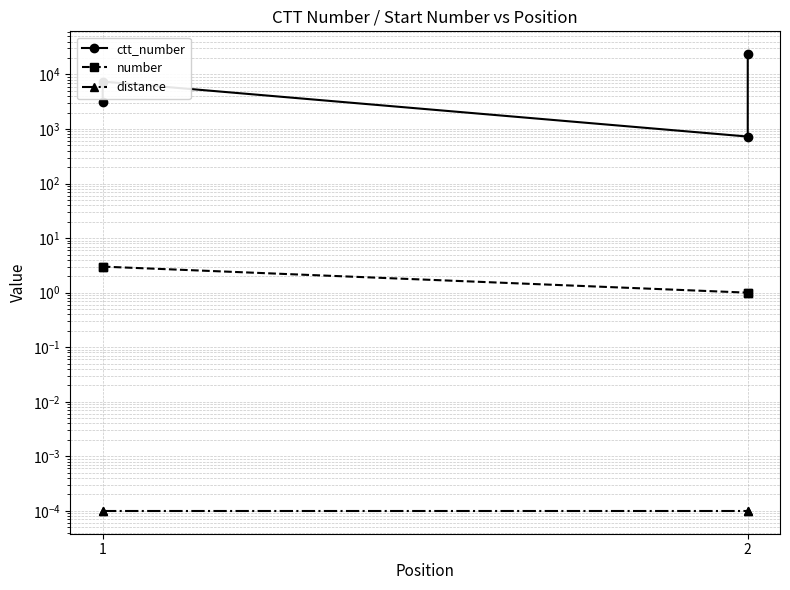

List the series in order of their peak value, highest first.

ctt_number, number, distance